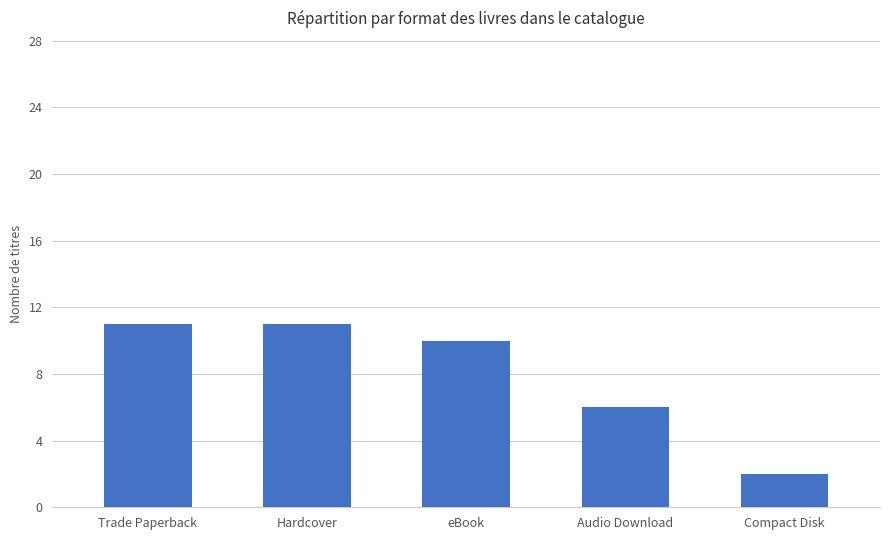

Where does the data first go above 10?

Trade Paperback